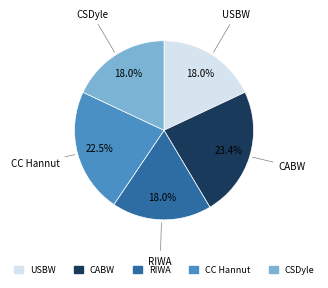

Is it true that CSDyle is 18% of the pie?

True